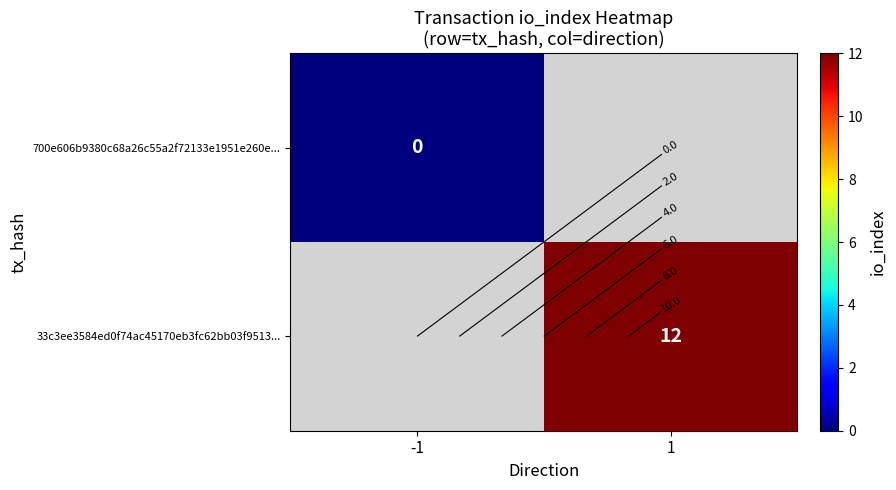

Which category has the lowest value across all series?

-1